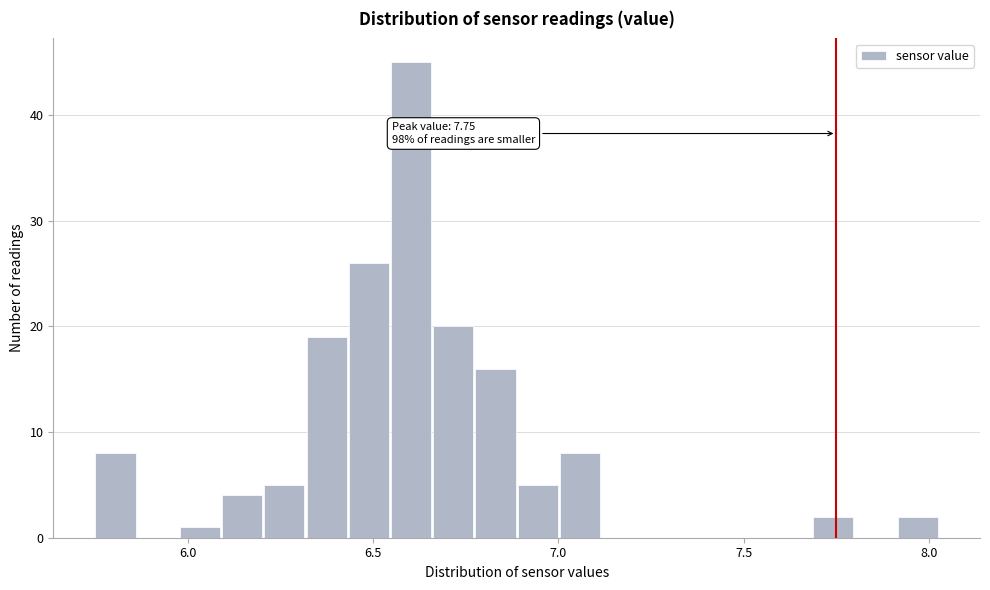

Read against the x-axis, roughly where is the centre of the tallest bar?

6.60